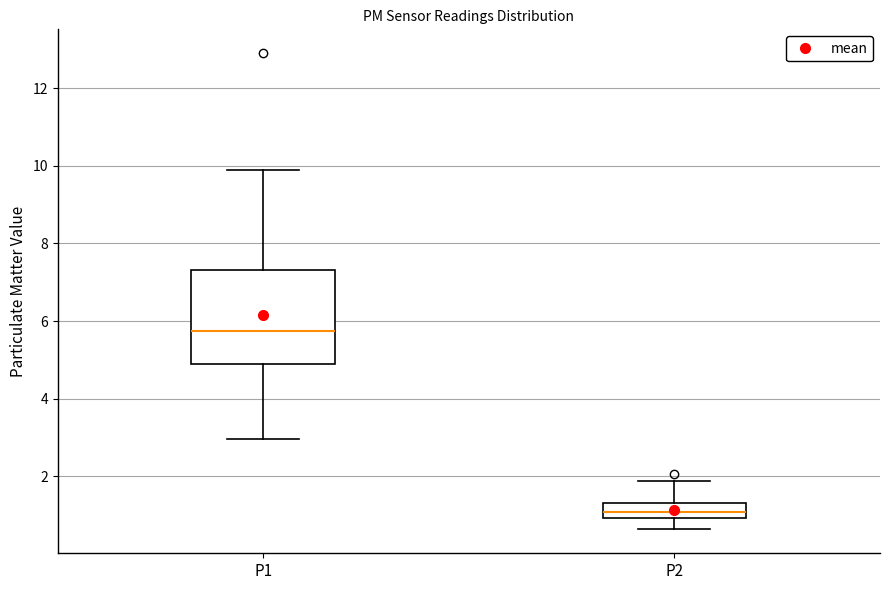

Reading left to right, read every box against the y-axis: the position of its median line, the range the box covers, and the ends of its whiskers. The values are not printed on the chart, so give them approximately, as read against the axis.

P1: median 5.8, box 4.8 to 7.4, whiskers 3.0 to 9.8
P2: median 1.0 (inside the box), box 1.0 to 1.4, whiskers 0.6 to 1.8